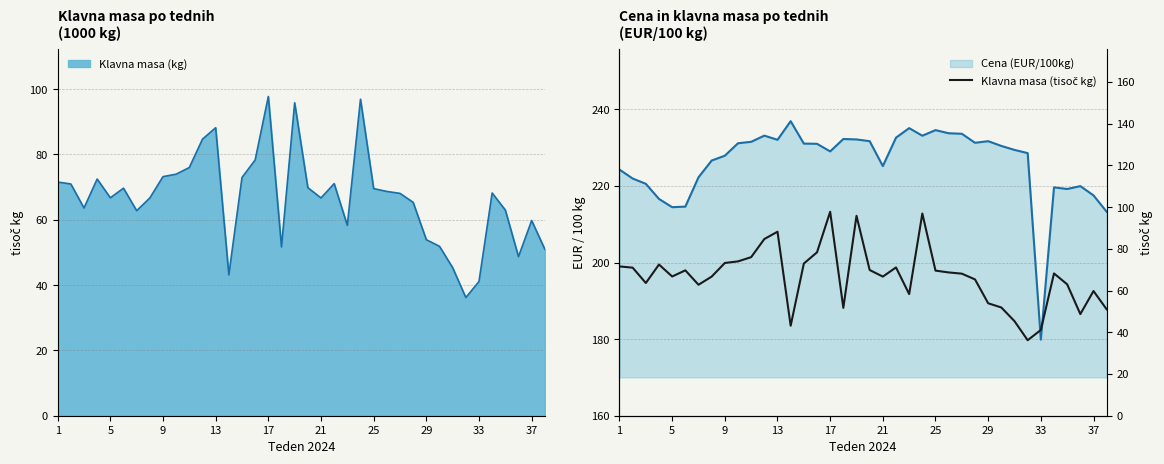

Reading left to right, what are all the values shown in this chart?

71.6	71.0	63.6	72.5	66.7	69.7	62.8	66.7	73.2	74.0	76.0	84.7	88.2	43.1	72.9	78.3	97.8	51.7	95.8	69.8	66.7	71.1	58.3	96.9	69.5	68.7	68.1	65.3	53.9	51.9	45.3	36.2	41.1	68.2	63.0	48.7	59.8	51.0